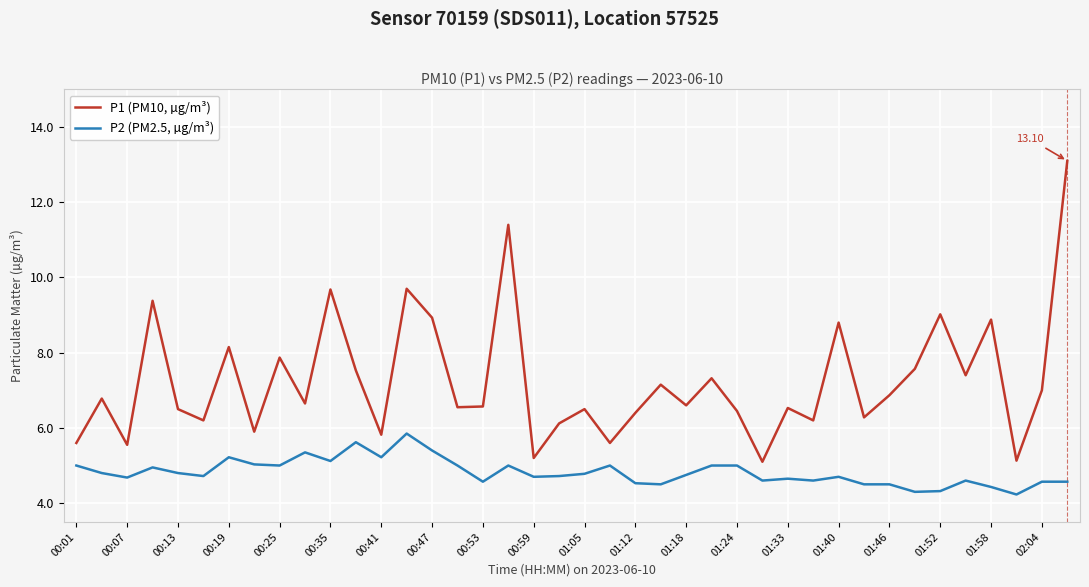

What is the minimum value shown in the chart?

4.2